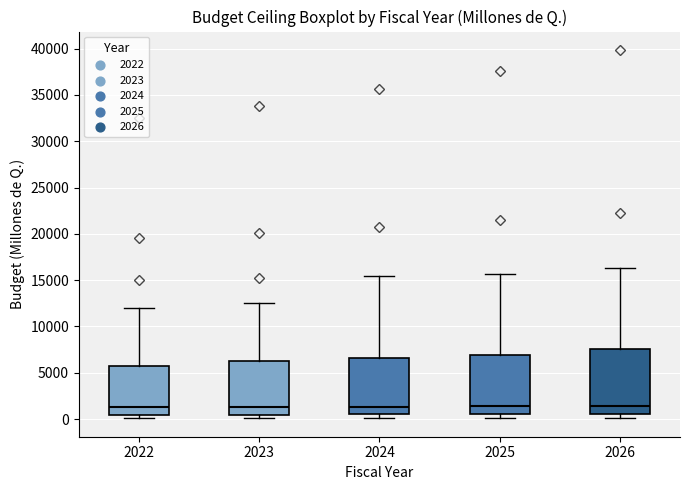

Reading left to right, transcribe this box plot: for each box, give where its median line is, the range the box spans, and where its two whiskers end, as read against the y-axis. The values are not printed on the chart, so give them approximately, as read against the axis.

2022: median 1500, box 500 to 5500, whiskers 0 to 12000
2023: median 1500, box 500 to 6000, whiskers 0 to 12500
2024: median 1500, box 500 to 6500, whiskers 0 to 15500
2025: median 1500, box 500 to 7000, whiskers 0 to 15500
2026: median 1500, box 500 to 7500, whiskers 0 to 16500